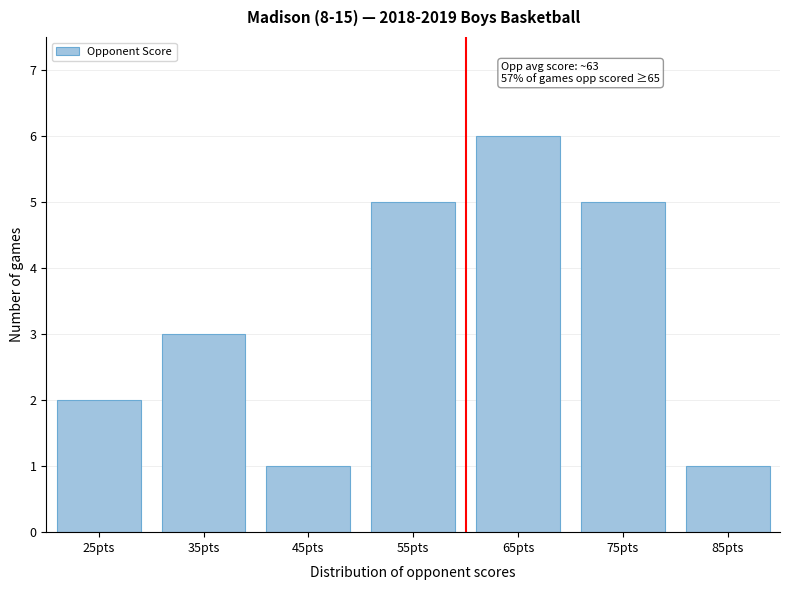

Reading left to right, list all the values displayed in this chart.

2	3	1	5	6	5	1